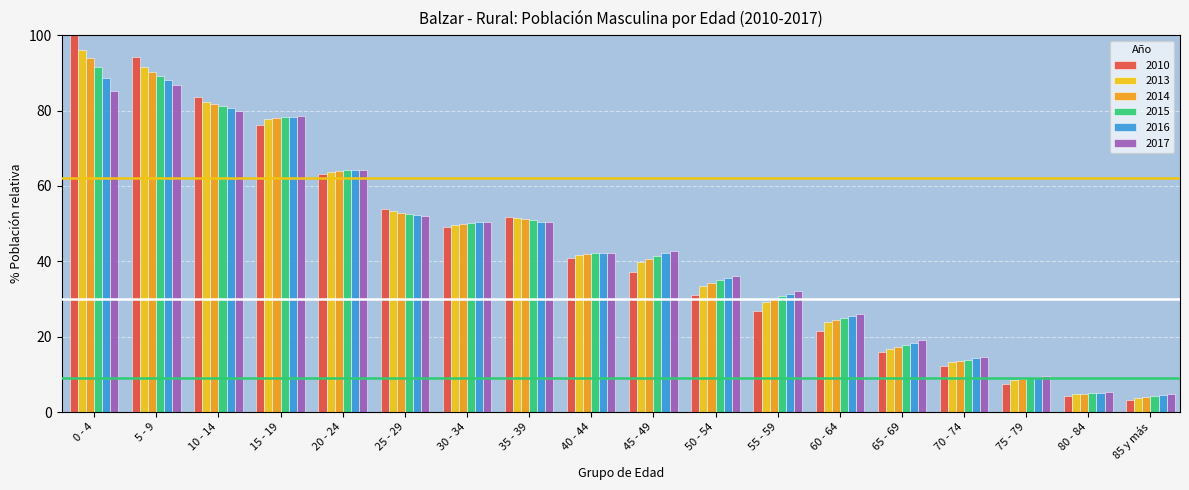

What is the label of the 1st bar from the right?

85 y más